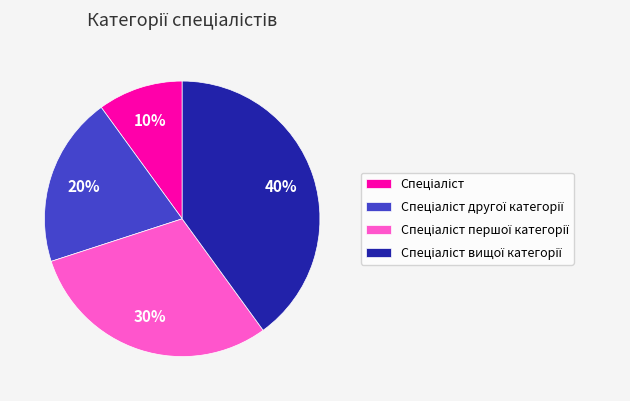

Count the number of slices in the pie.

4